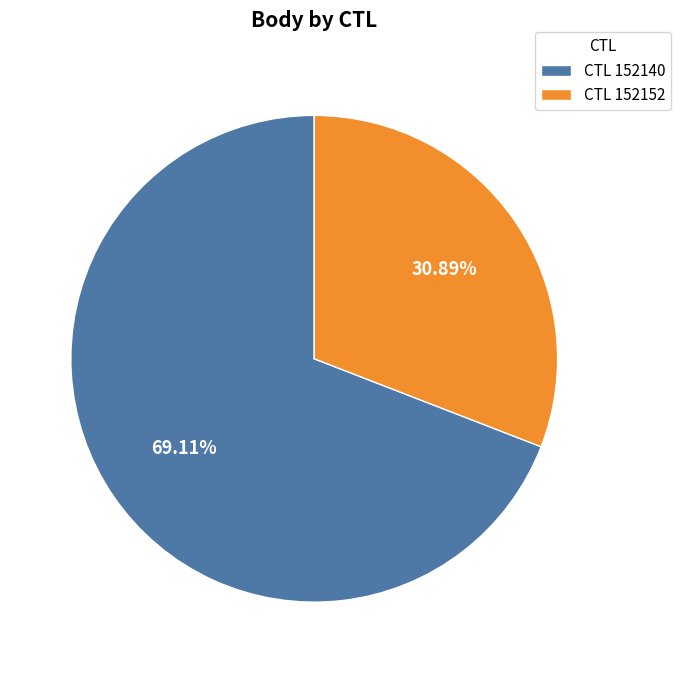

Is the sum of CTL 152152 and CTL 152140 greater than half?

Yes